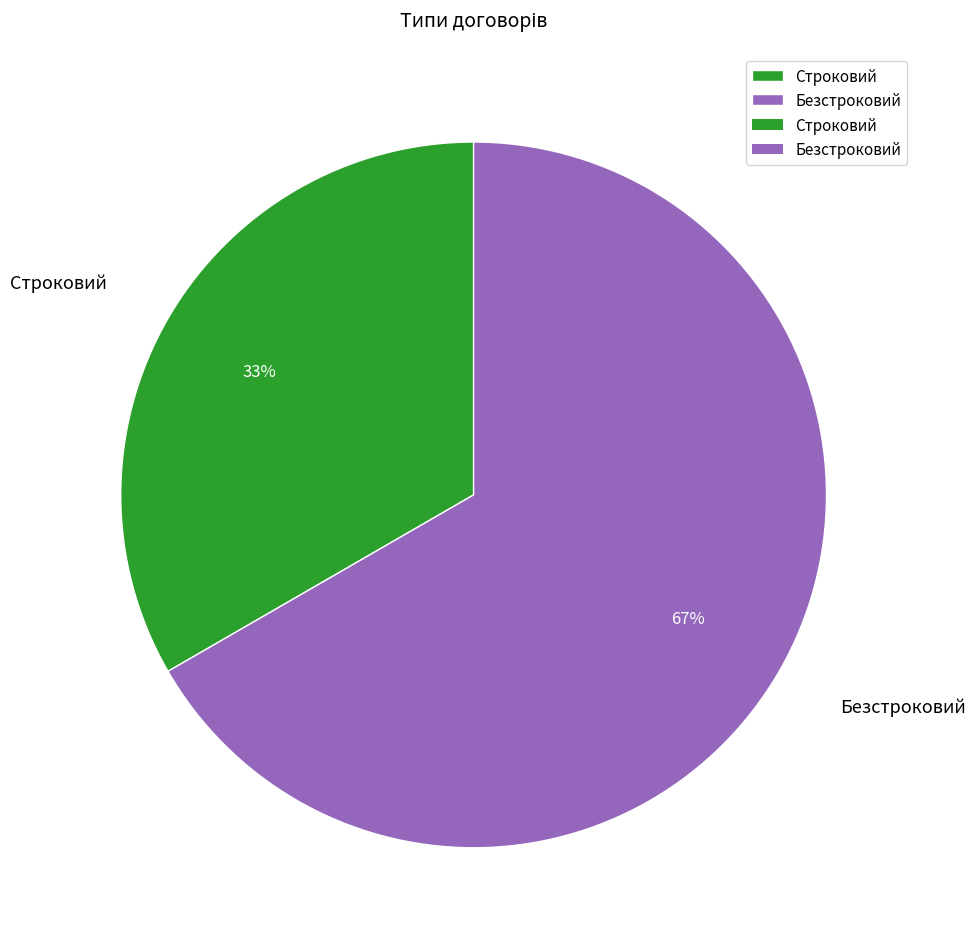

Is it true that Строковий is 33% of the pie?

True